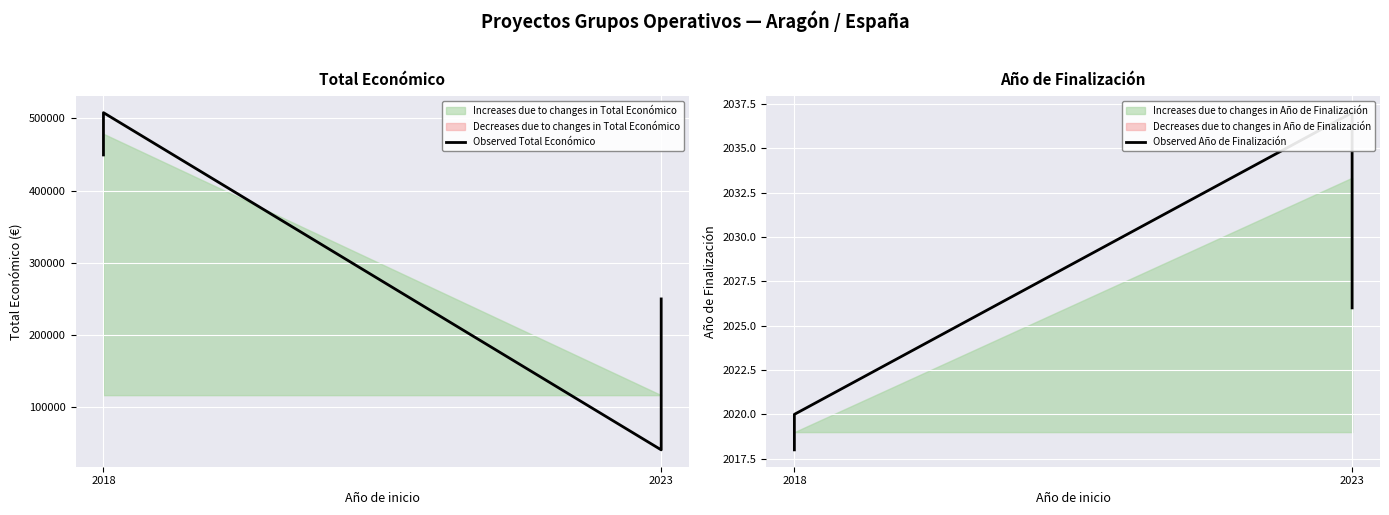

True or false: Observed Total Económico and Observed Año de Finalización intersect in this chart.

False